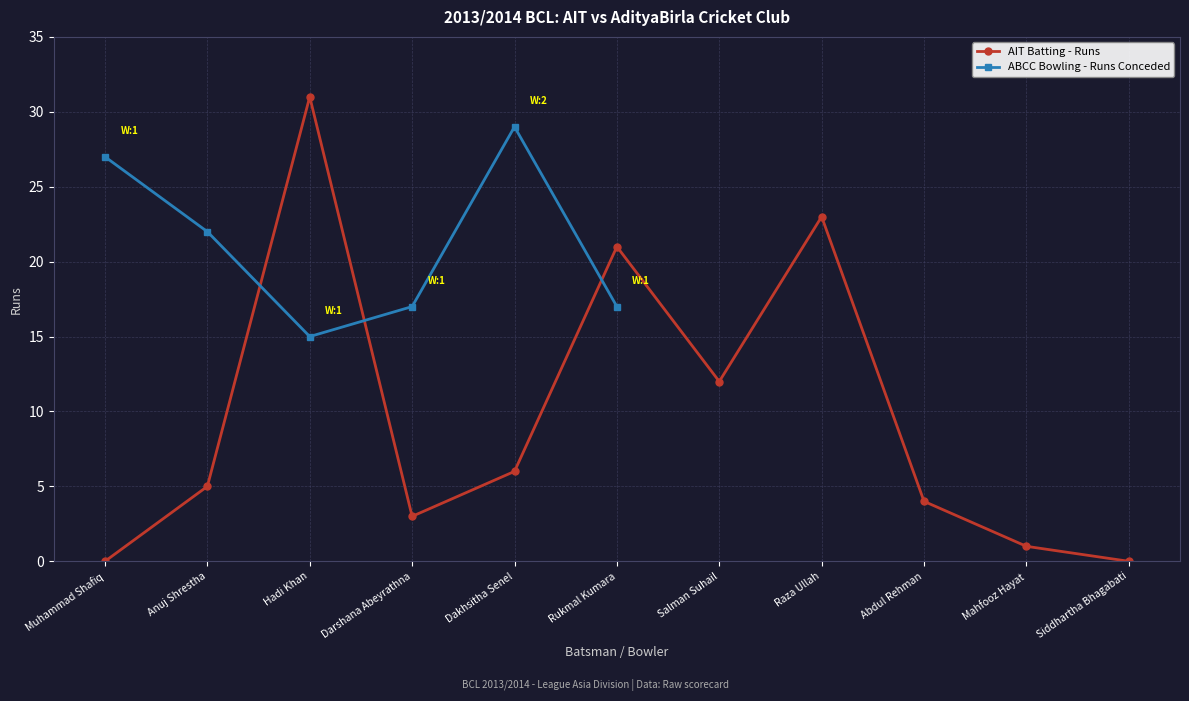

Is it true that the value at Rukmal Kumara is 11?

False